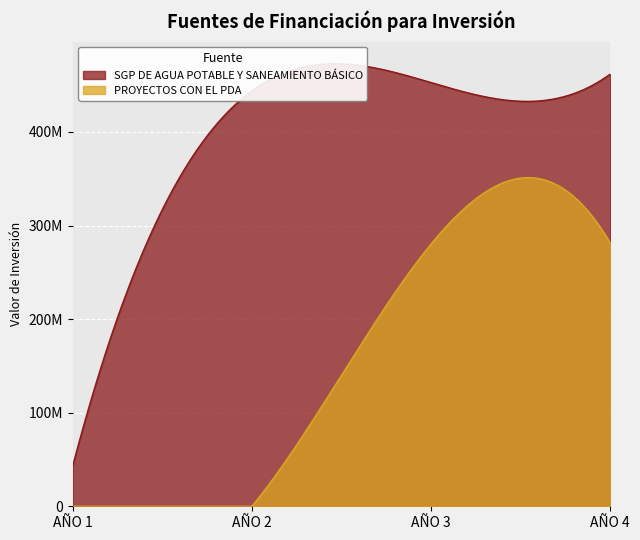

At how many categories does at least one series exceed 247522703?

3